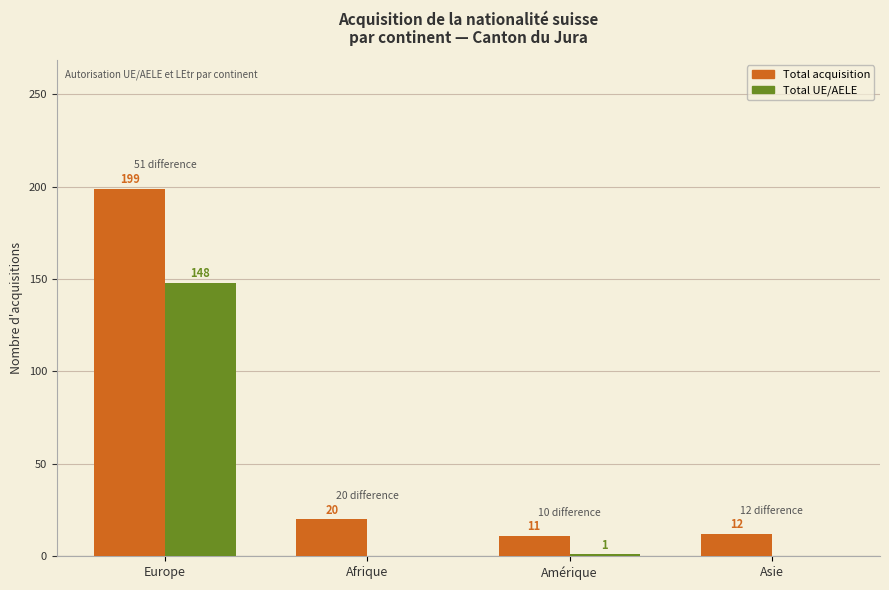

What is the approximate value of Total acquisition at Amérique, to the nearest 5?

10